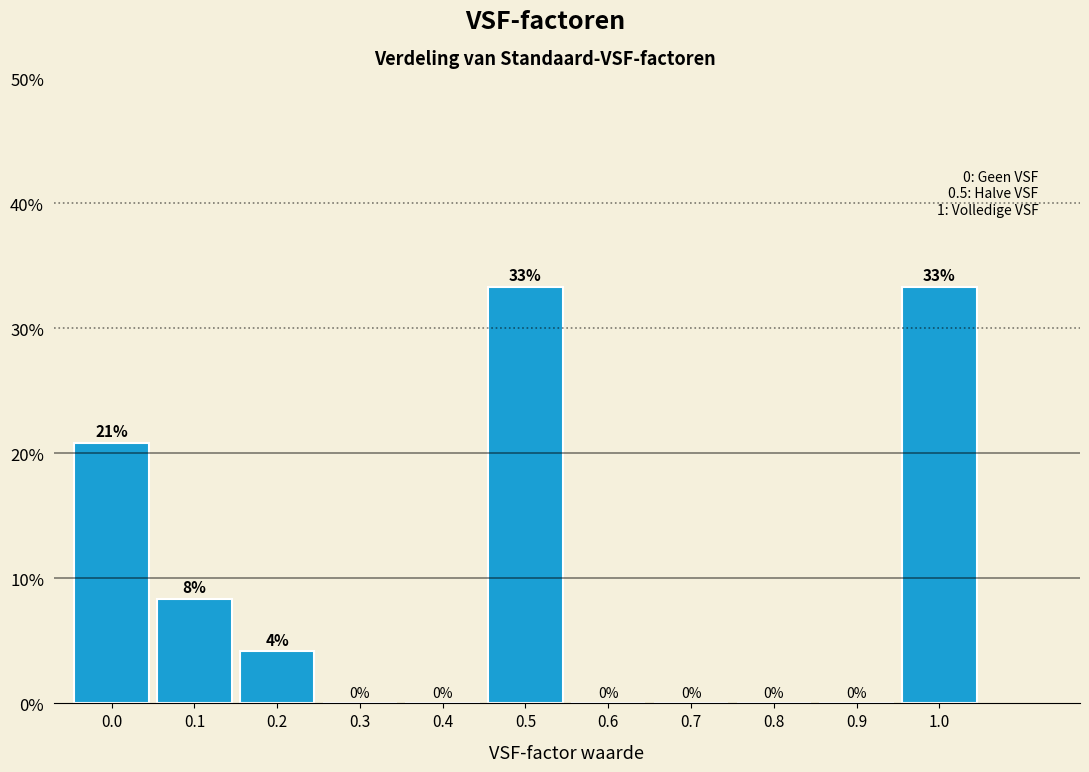

What is the greatest value displayed?

33.3